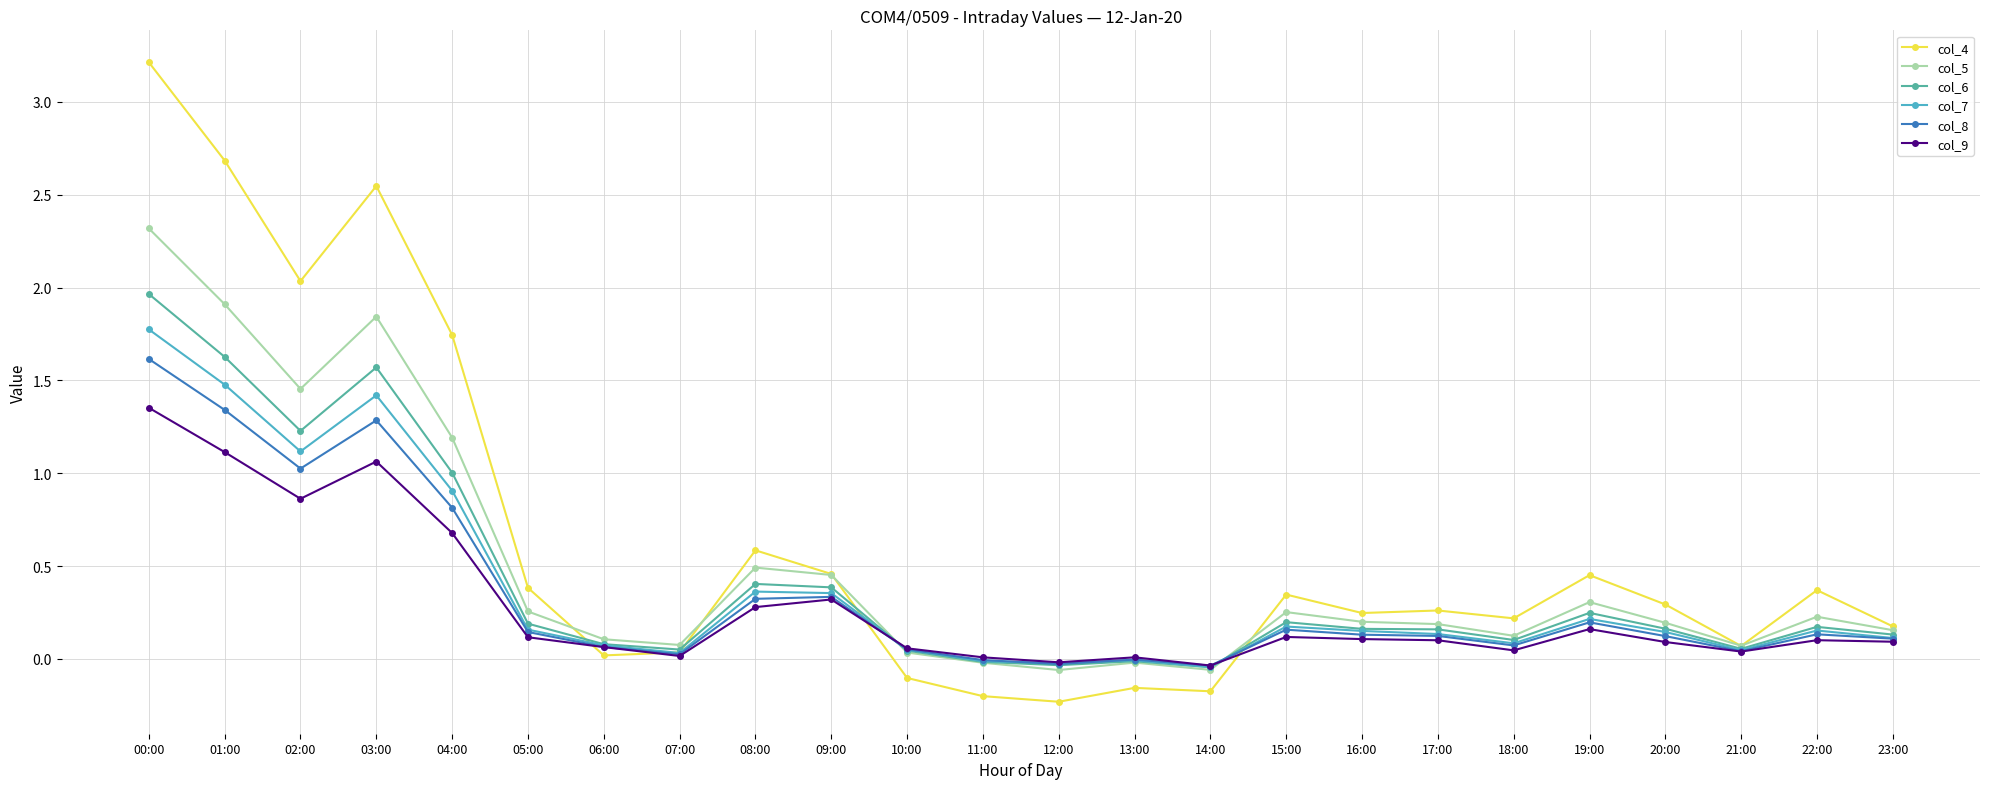

Rank the series by their maximum value, from lowest to highest.

col_9, col_8, col_7, col_6, col_5, col_4